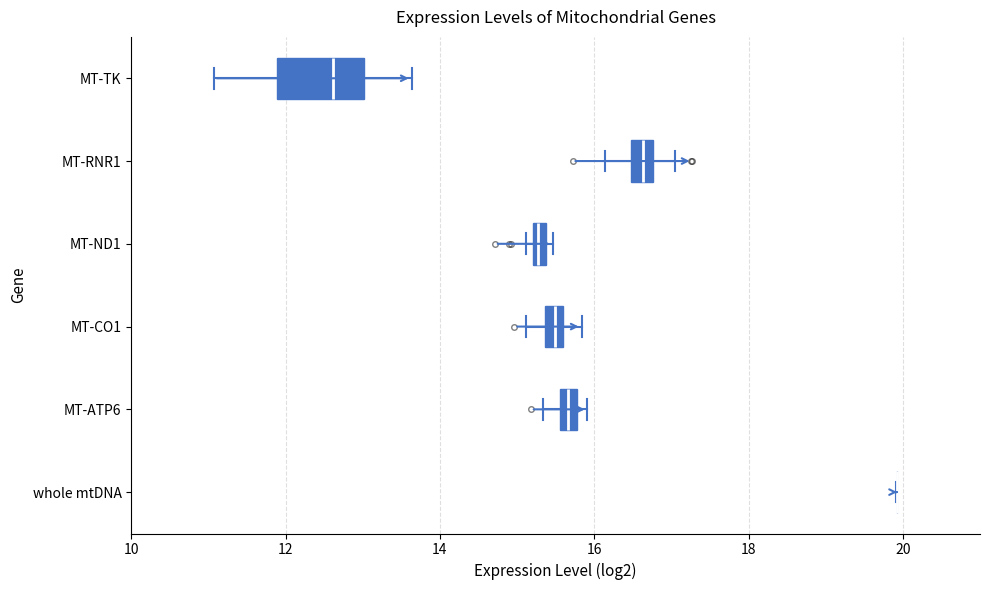

Where is the left edge of the box for MT-ATP6 on the x-axis? The values are not printed on the chart, so give them approximately, as read against the axis.

15.6